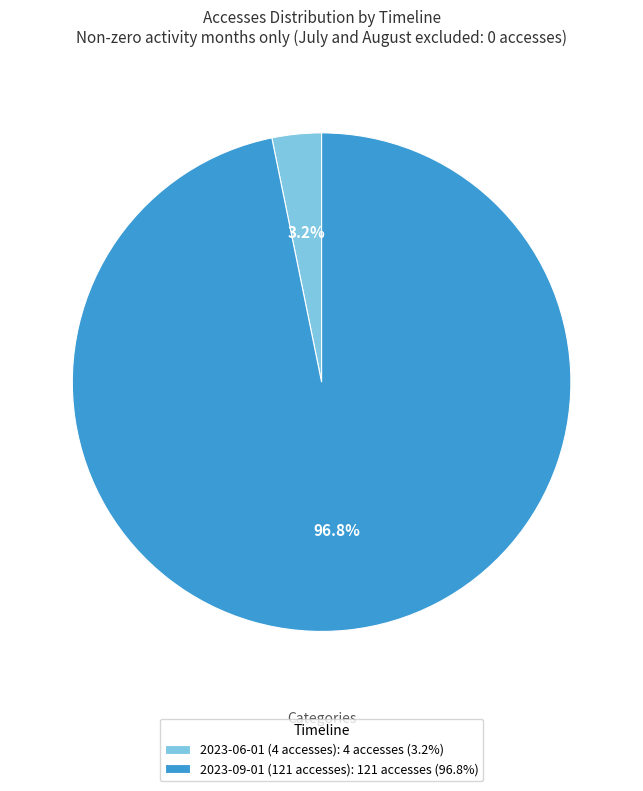

How much of the chart is everything except 2023-09-01 (121 accesses)?

3.2%